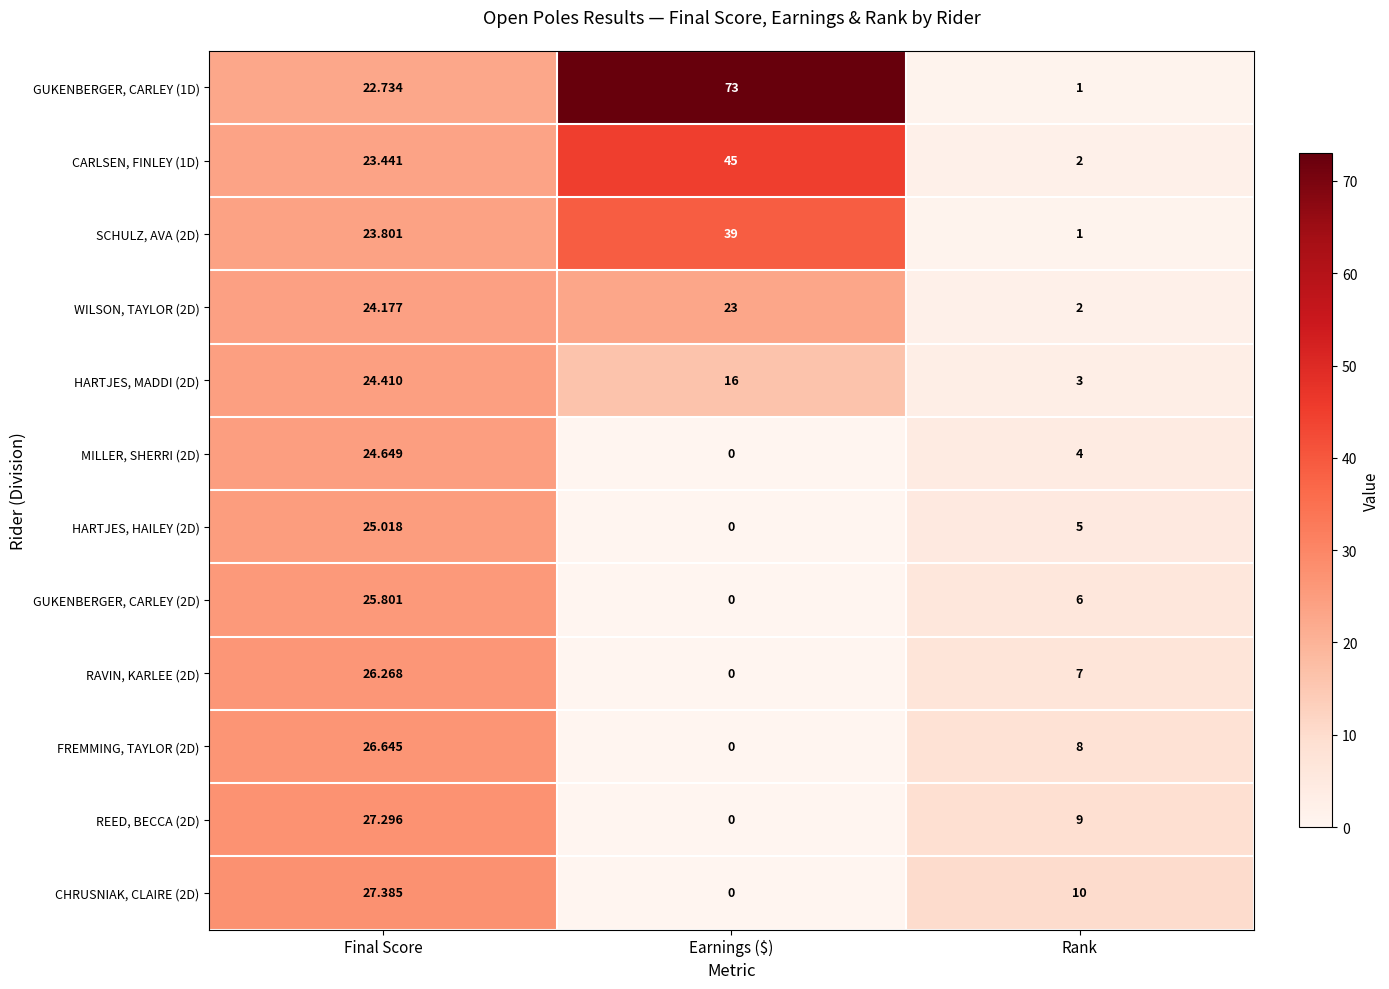

Is the value of HARTJES, MADDI (2D) at Rank greater than the value of RAVIN, KARLEE (2D) at Rank?

No